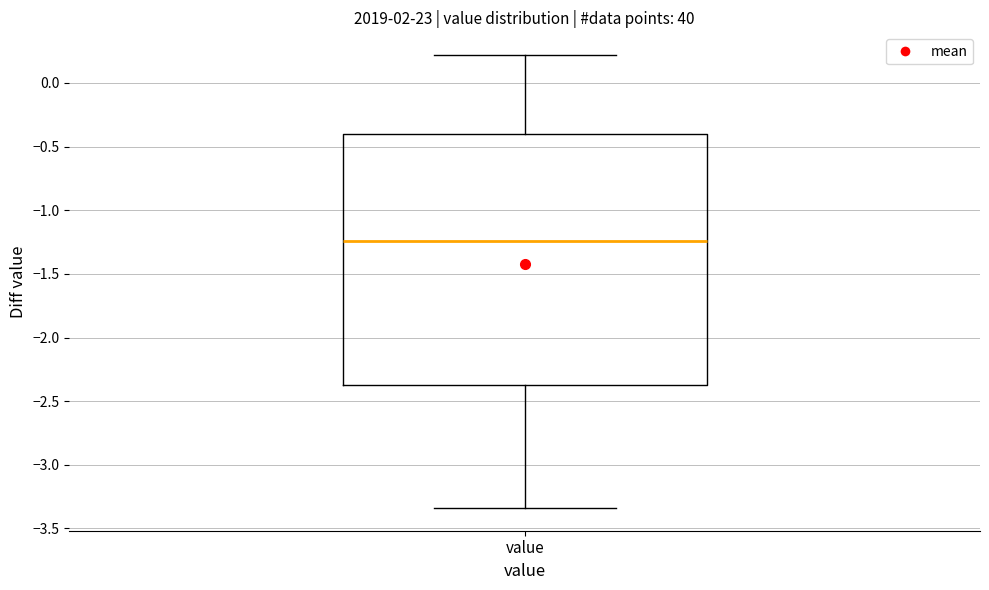

Transcribe this box plot: give where the median line is, the range the box spans, and where the two whiskers end, as read against the y-axis. The values are not printed on the chart, so give them approximately, as read against the axis.

median -1.25, box -2.35 to -0.40, whiskers -3.35 to 0.20